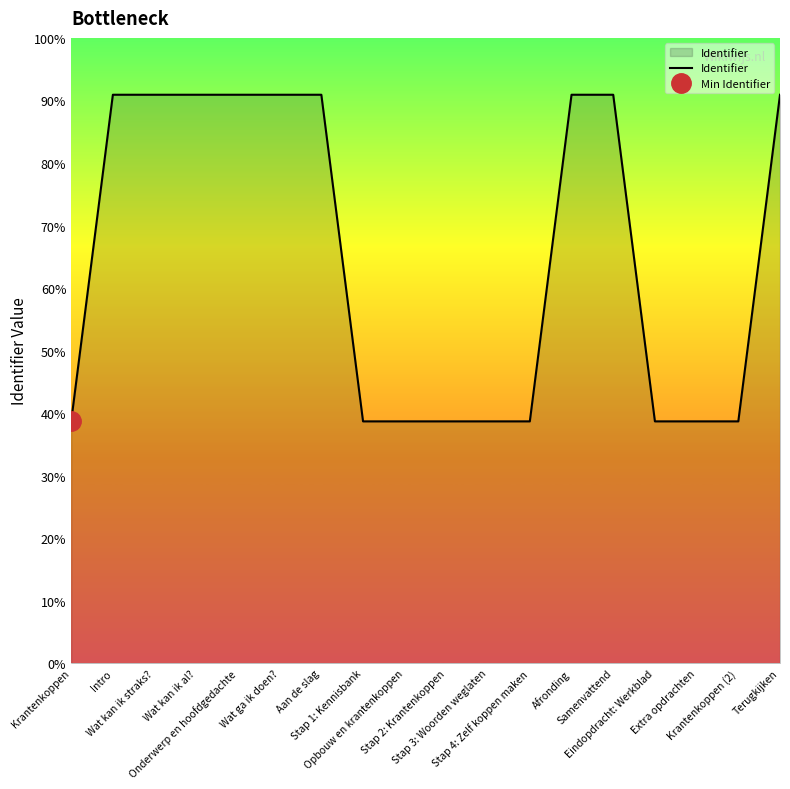

What is the label of the 5th point from the right?

Samenvattend